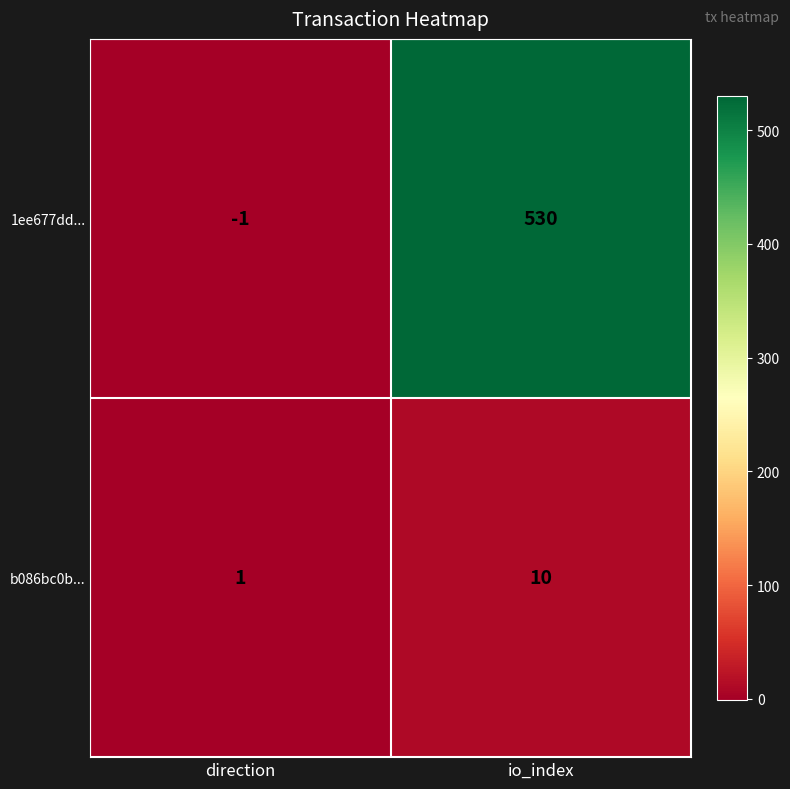

Between direction and io_index, which series saw the biggest shift?

1ee677dd...